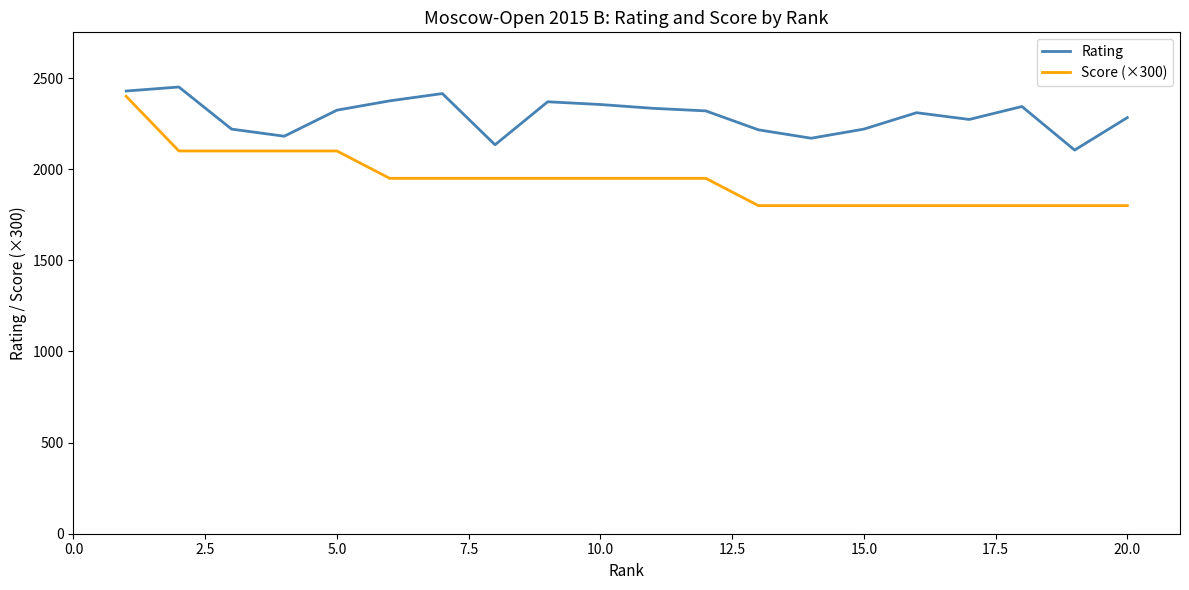

What is the sum of all Score (×300) values?

38850